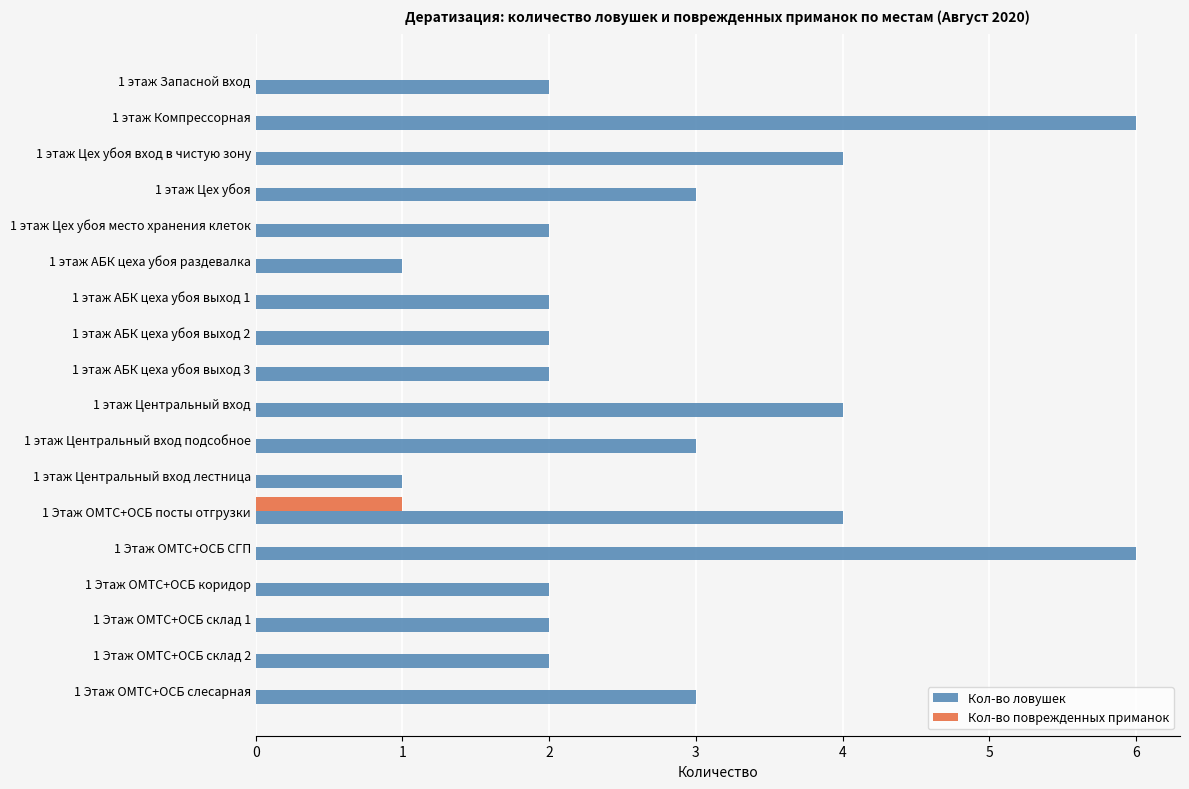

Which series changed the most between 1 этаж АБК цеха убоя раздевалка and 1 этаж Центральный вход?

Кол-во ловушек